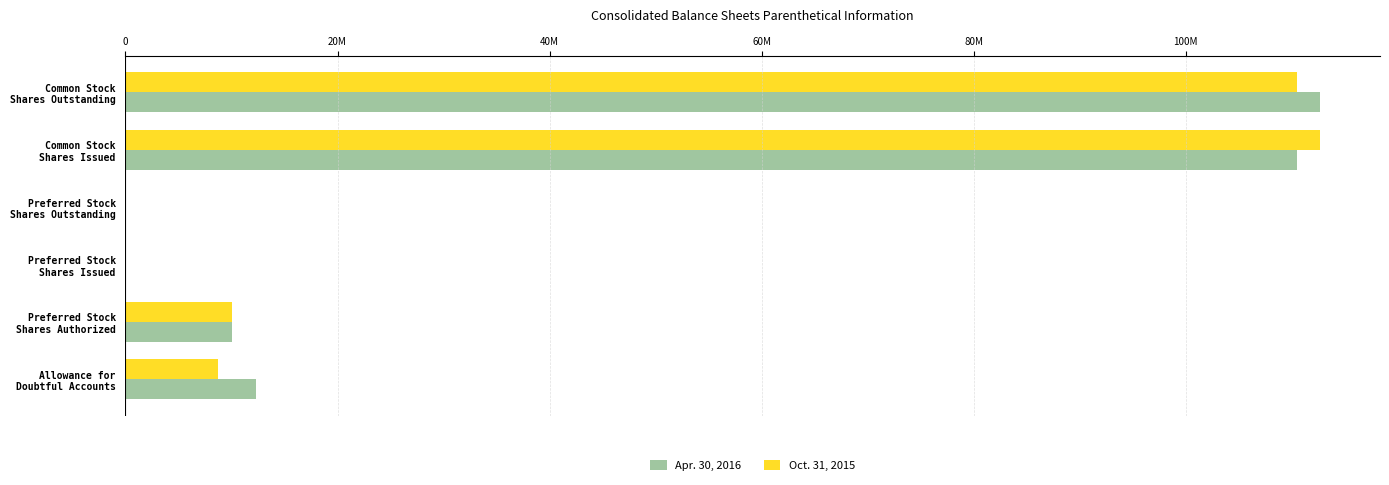

What are all the series names shown in the legend?

Apr. 30, 2016, Oct. 31, 2015